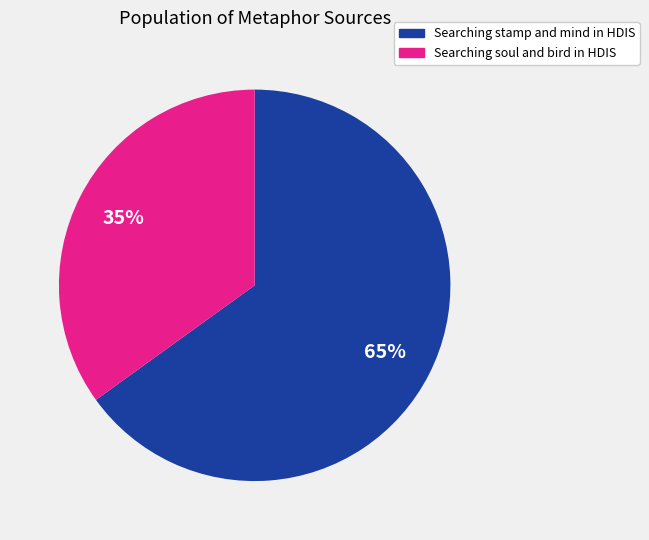

To the nearest percent, what is the average slice percentage?

50%